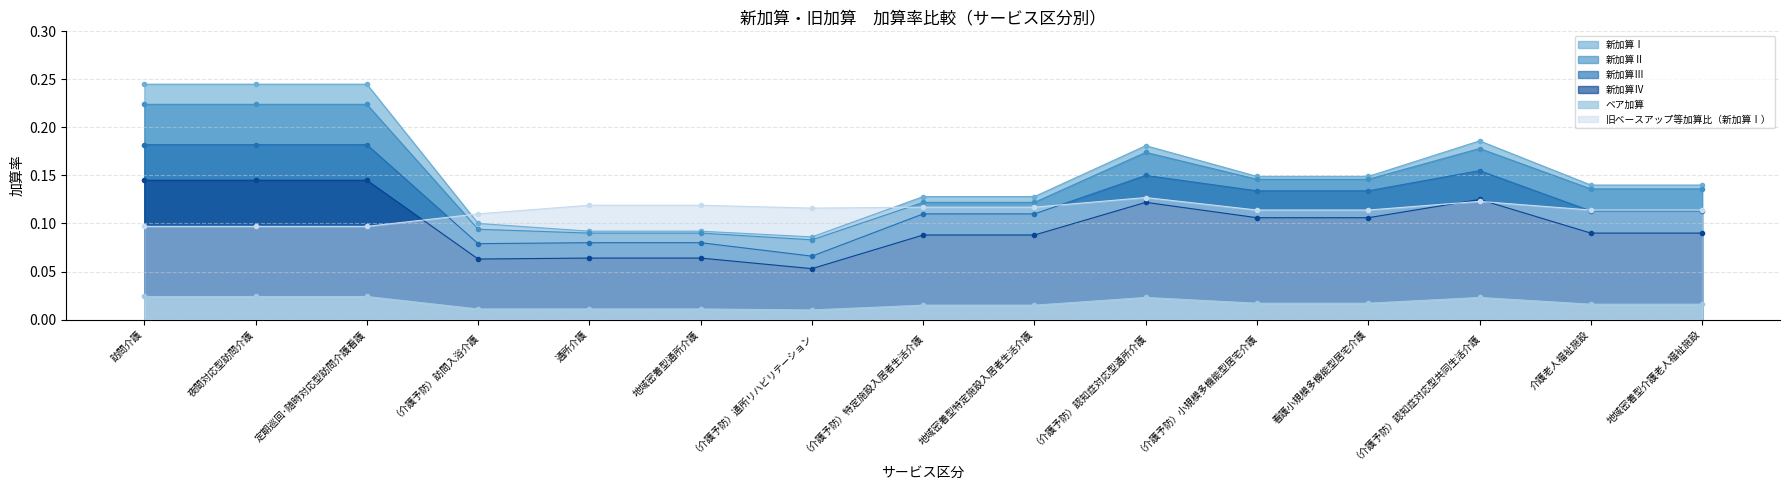

How many ベア加算 values are between 0 and 1?

15